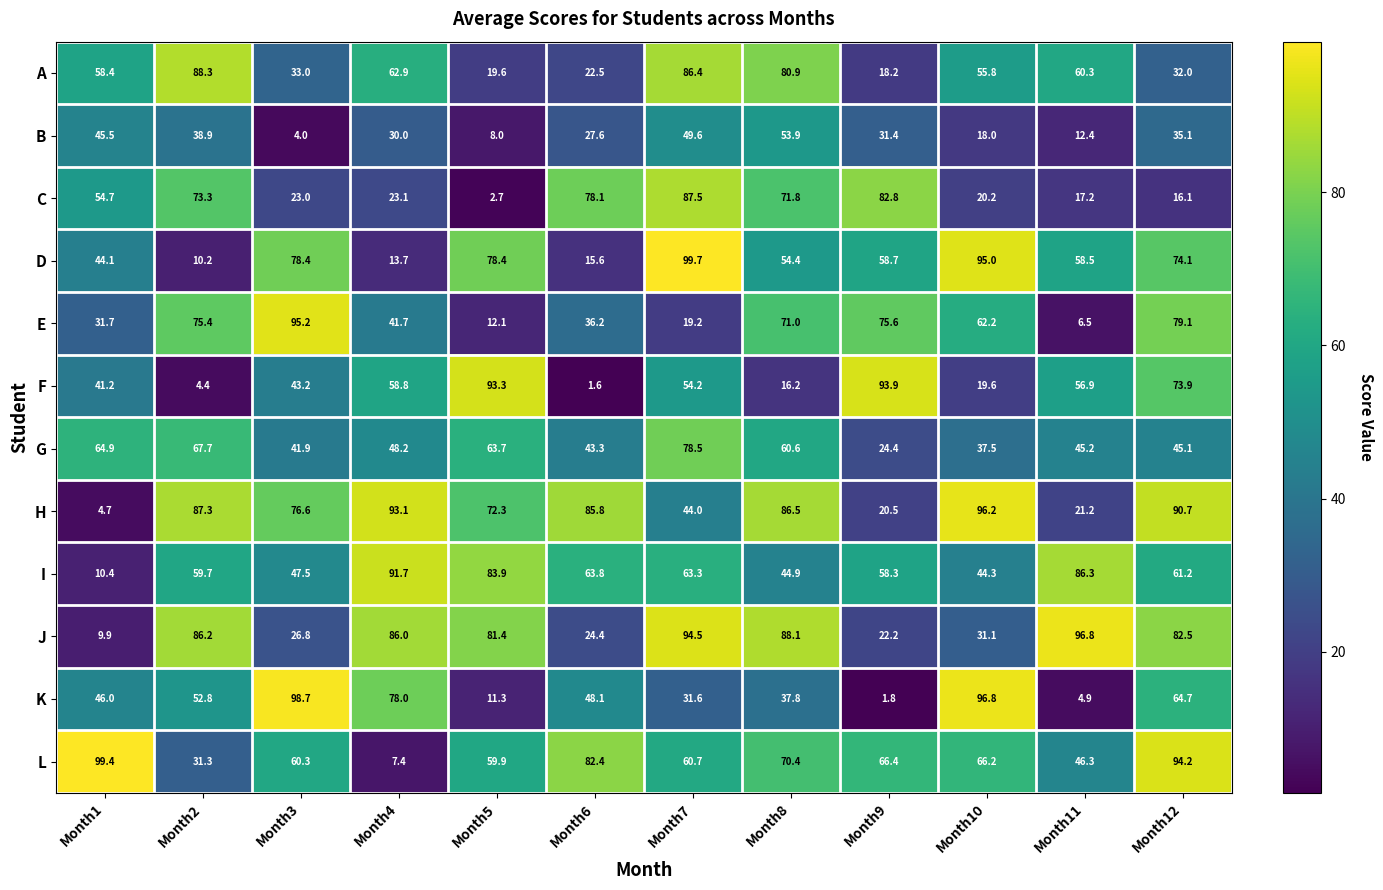

Which category has the highest value across all series?

Month7